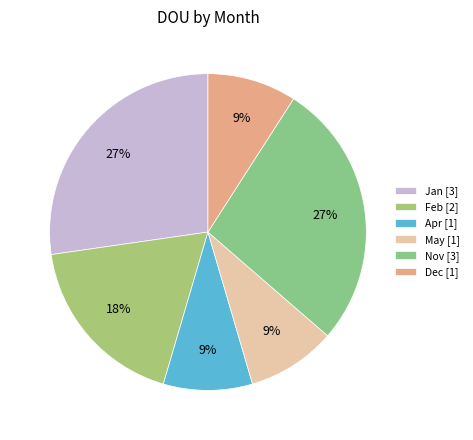

What percentage is the Apr slice, to the nearest percent?

9%